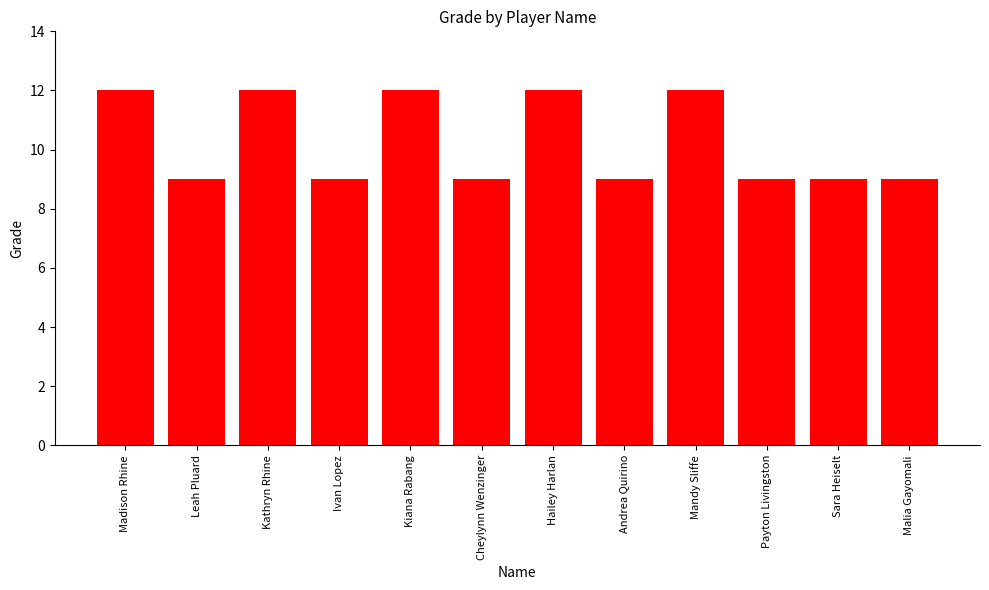

The chart shows a value of 12 at Kiana Rabang. True or false?

True